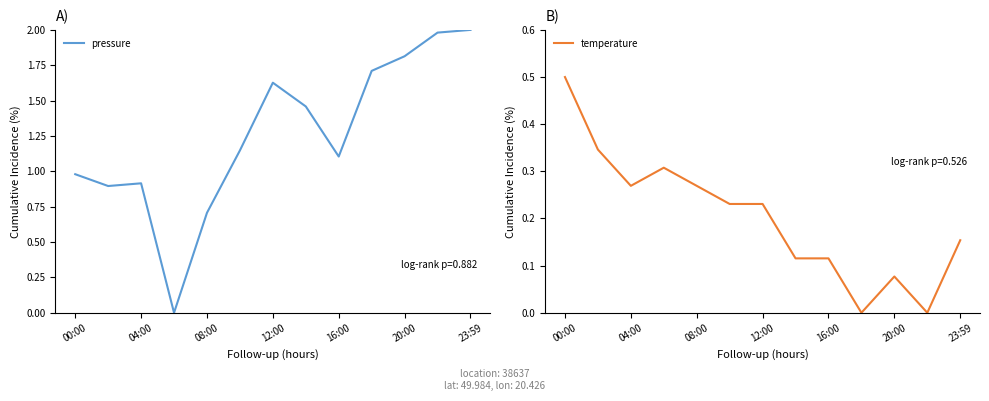

True or false: pressure has a value of 1.8 at 20:00.

True